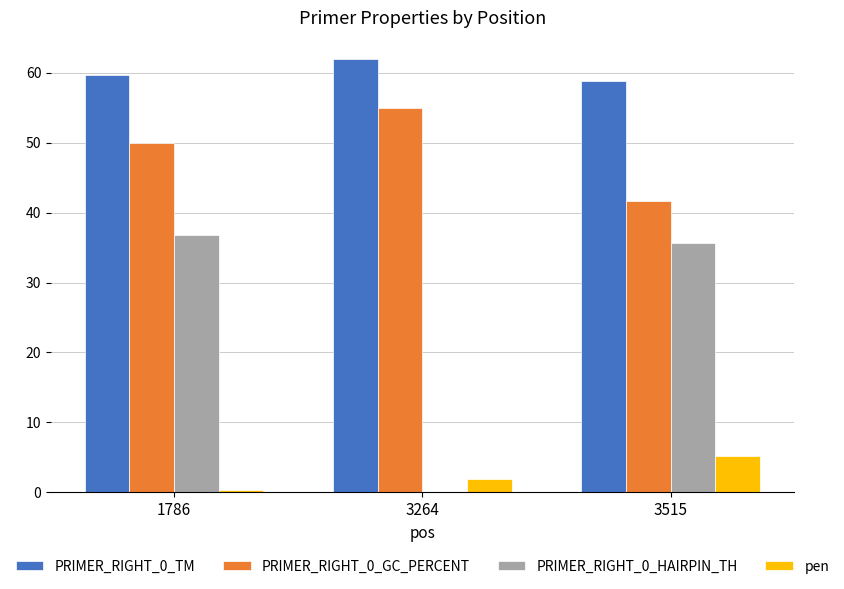

Between 3264 and 3515, which series saw the biggest shift?

PRIMER_RIGHT_0_HAIRPIN_TH